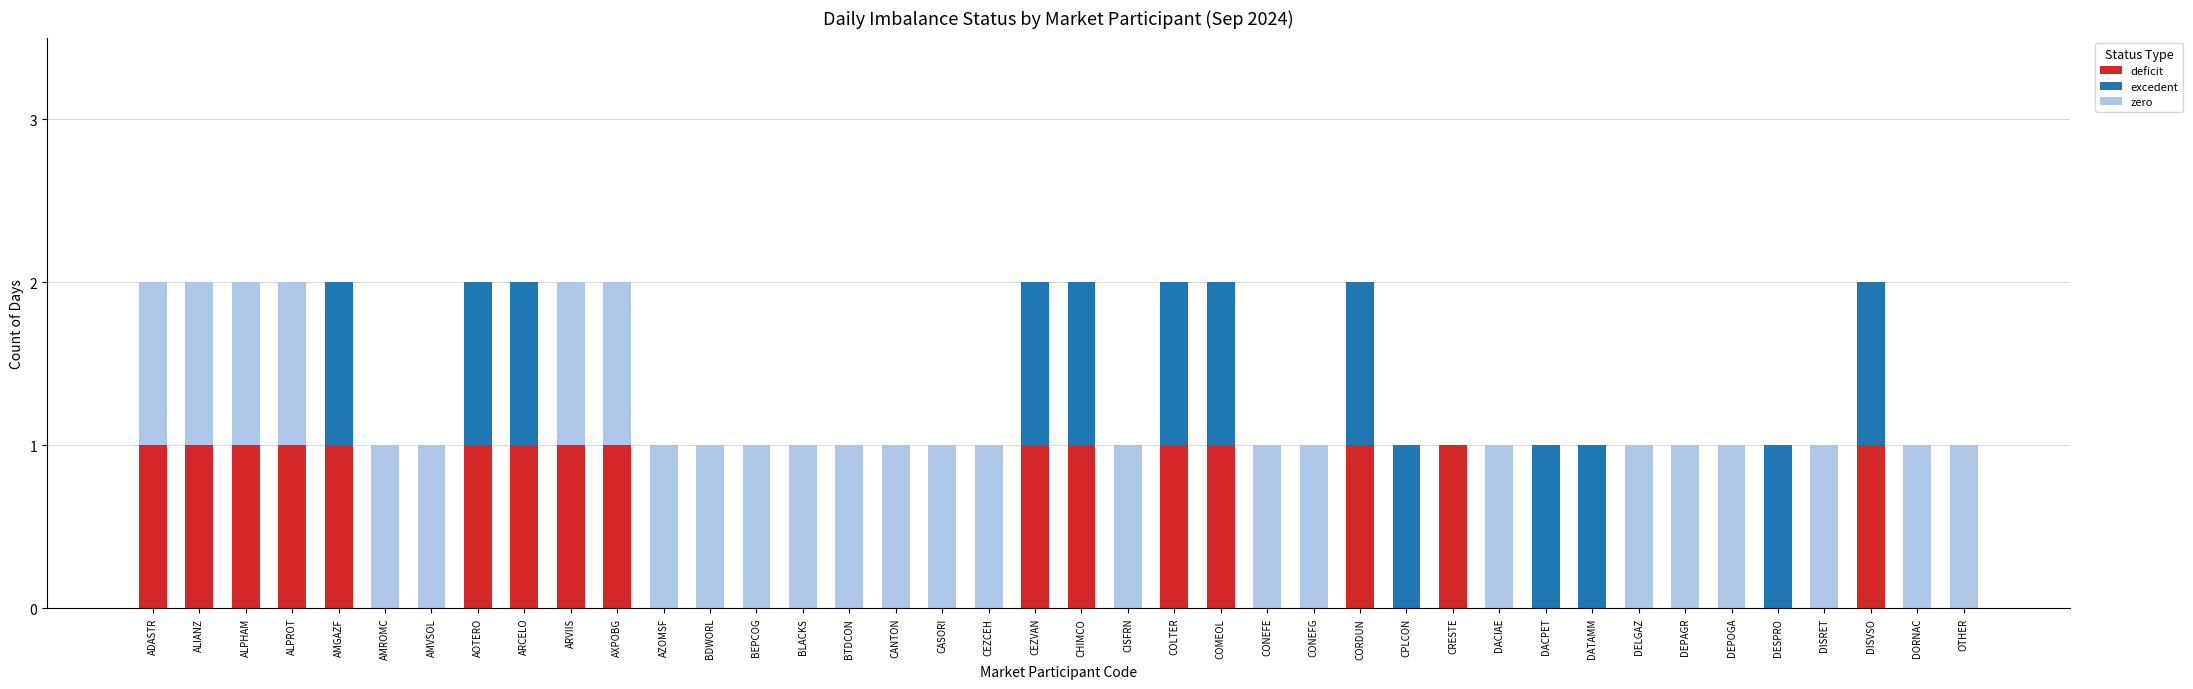

True or false: deficit has a value of 1 at CPLCON.

False